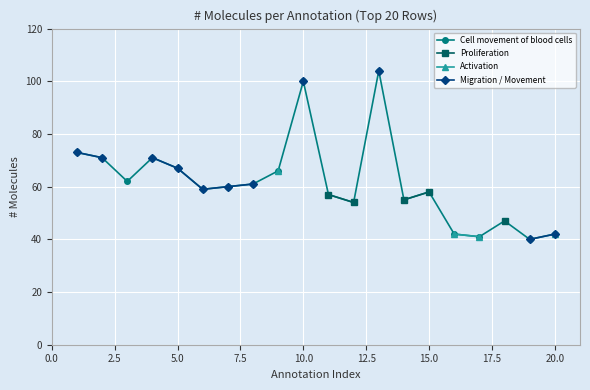

Is it true that Cell movement of blood cells equals 42 at 20.0?

True